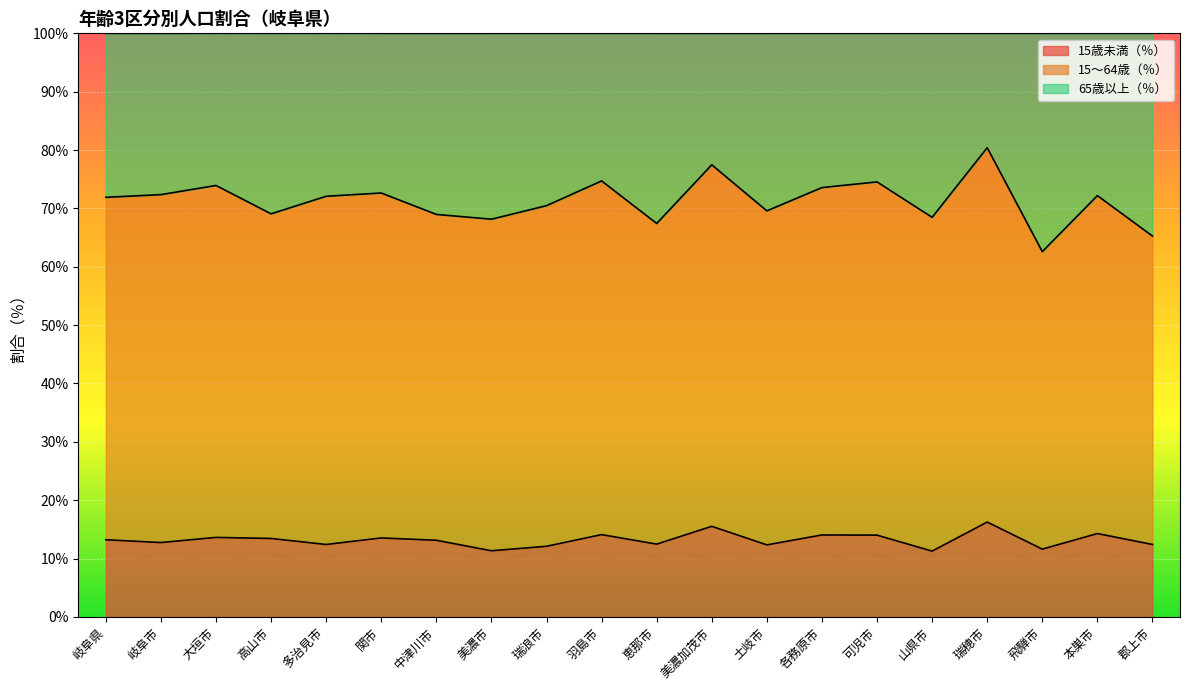

What is the total value across all series at 美濃加茂市?

100.0